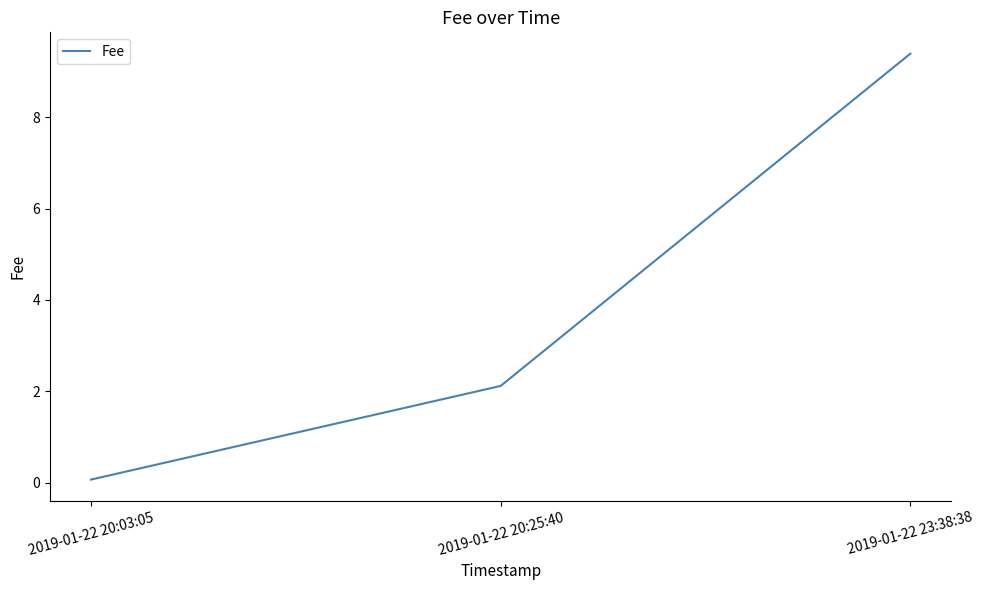

Reading right to left, transcribe all the data shown in this chart.

2019-01-22 23:38:38=9.4	2019-01-22 20:25:40=2.1	2019-01-22 20:03:05=0.1